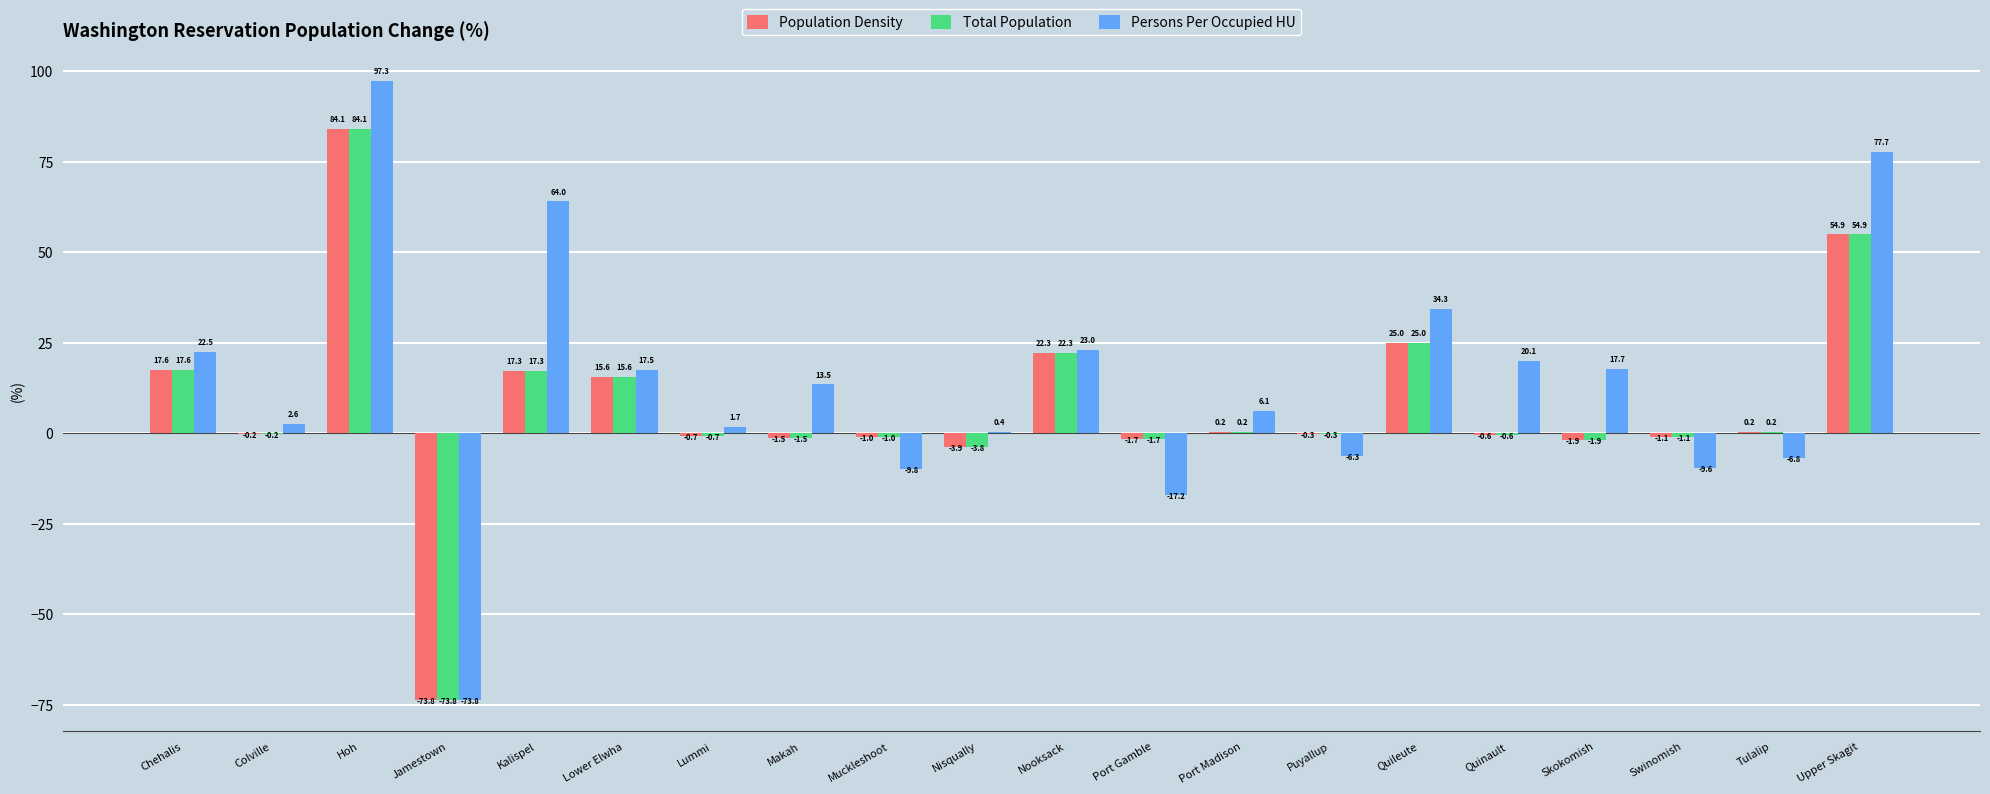

What are all the series names shown in the legend?

Population Density, Total Population, Persons Per Occupied HU